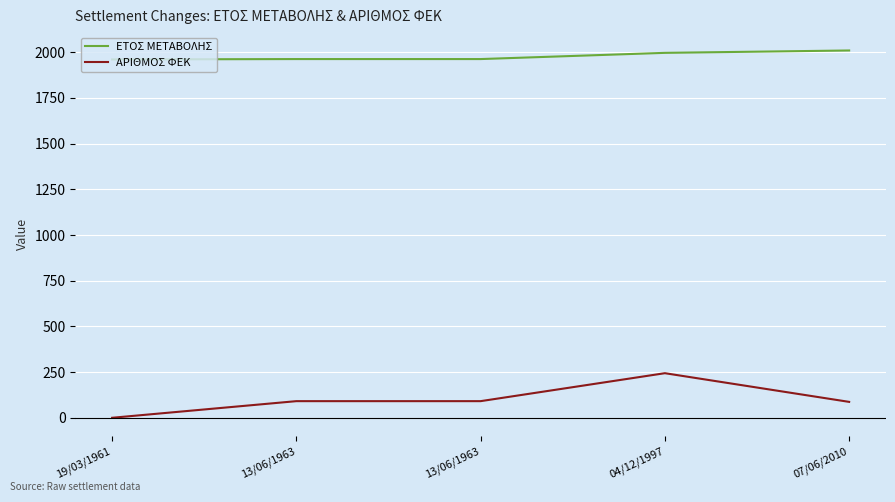

What is the total value across all series at 13/06/1963?

2054